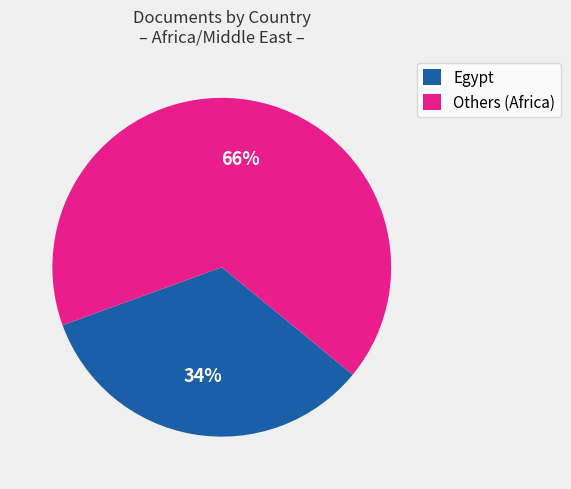

What is the smallest slice in the pie chart?

Egypt